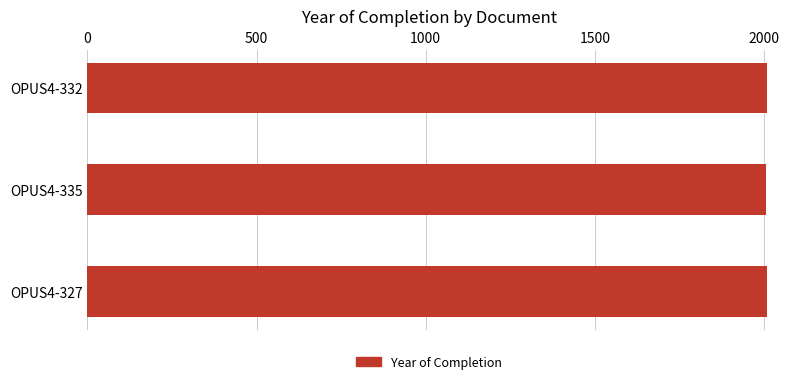

The chart shows a value of 2009 at OPUS4-332. True or false?

True